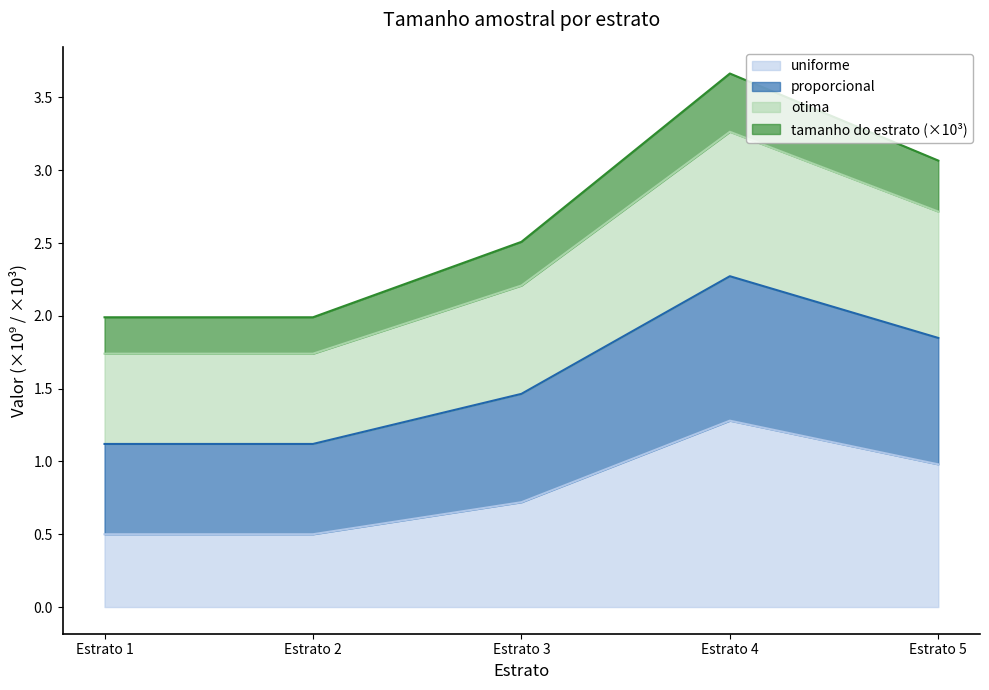

At how many categories does at least one series exceed 0?

5